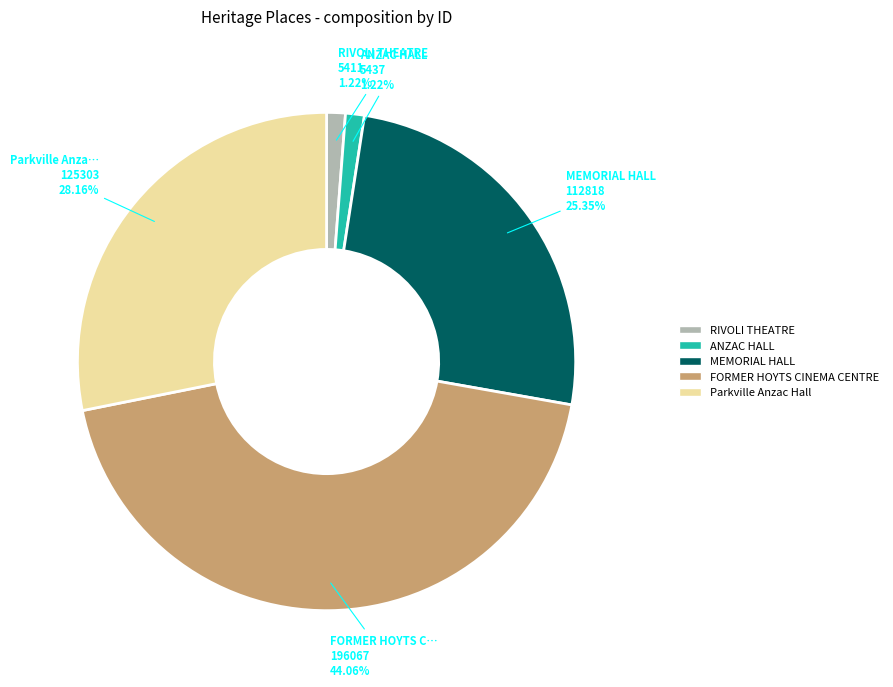

The Parkville Anzac Hall slice represents 28% of the pie. True or false?

True